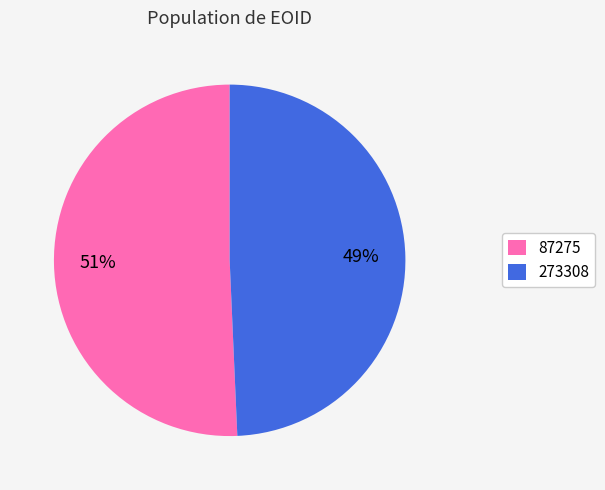

Is the sum of 87275 and 273308 greater than half?

Yes